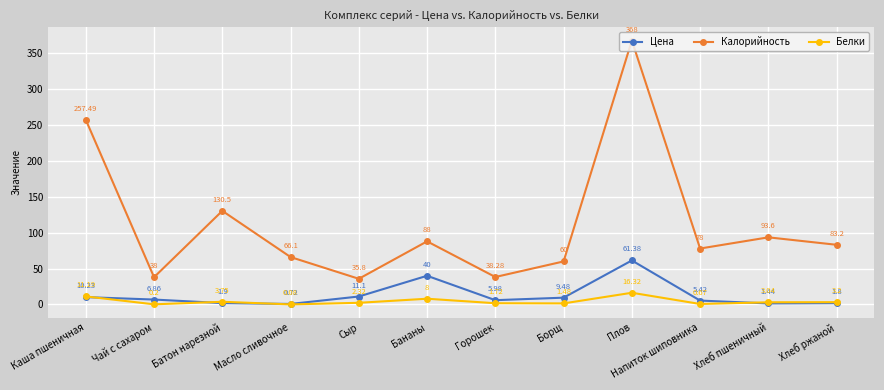

In Цена, how many points are higher than both neighbors (excluding endpoints)?

2